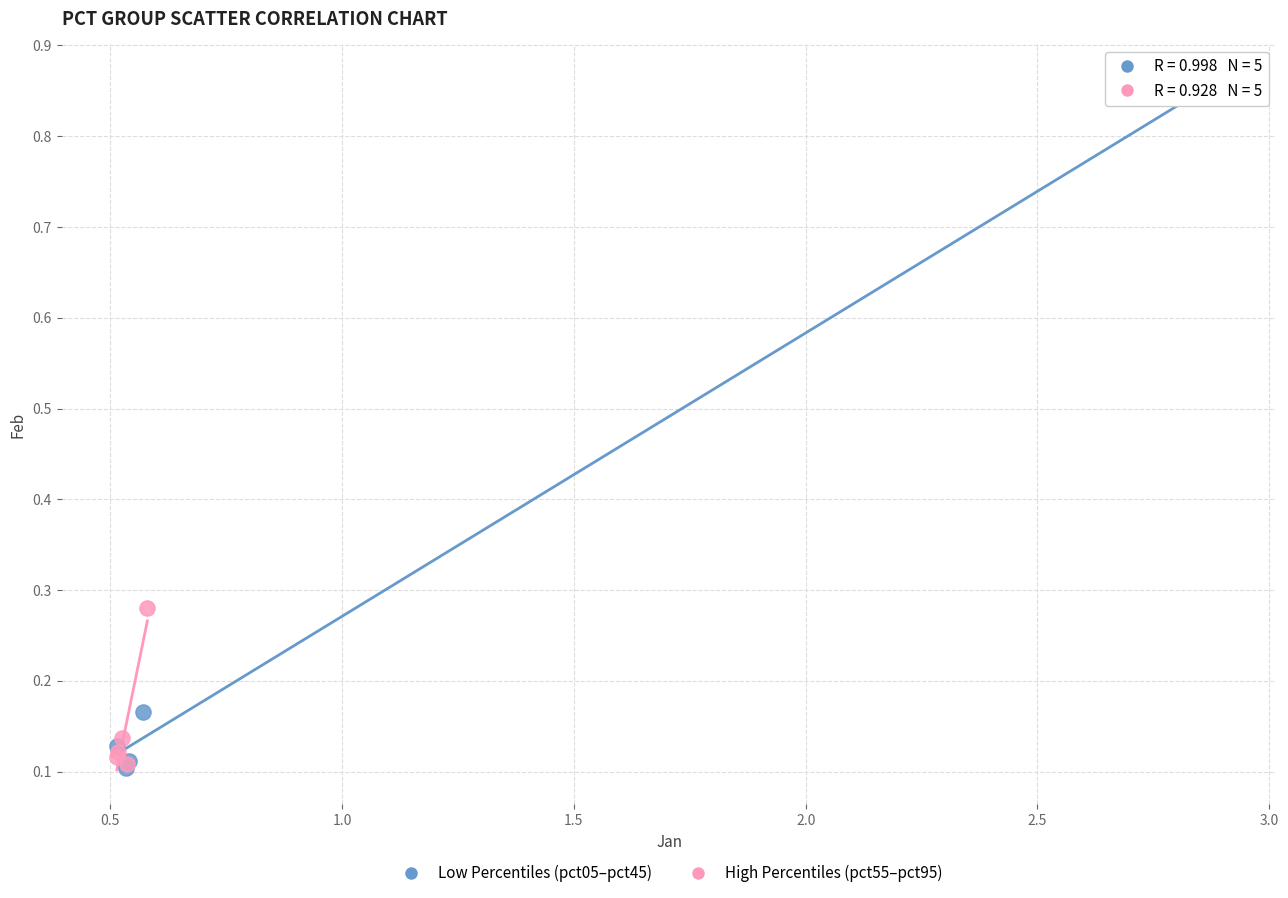

Which series contains the highest Y value?

Low Percentiles (pct05–pct45)